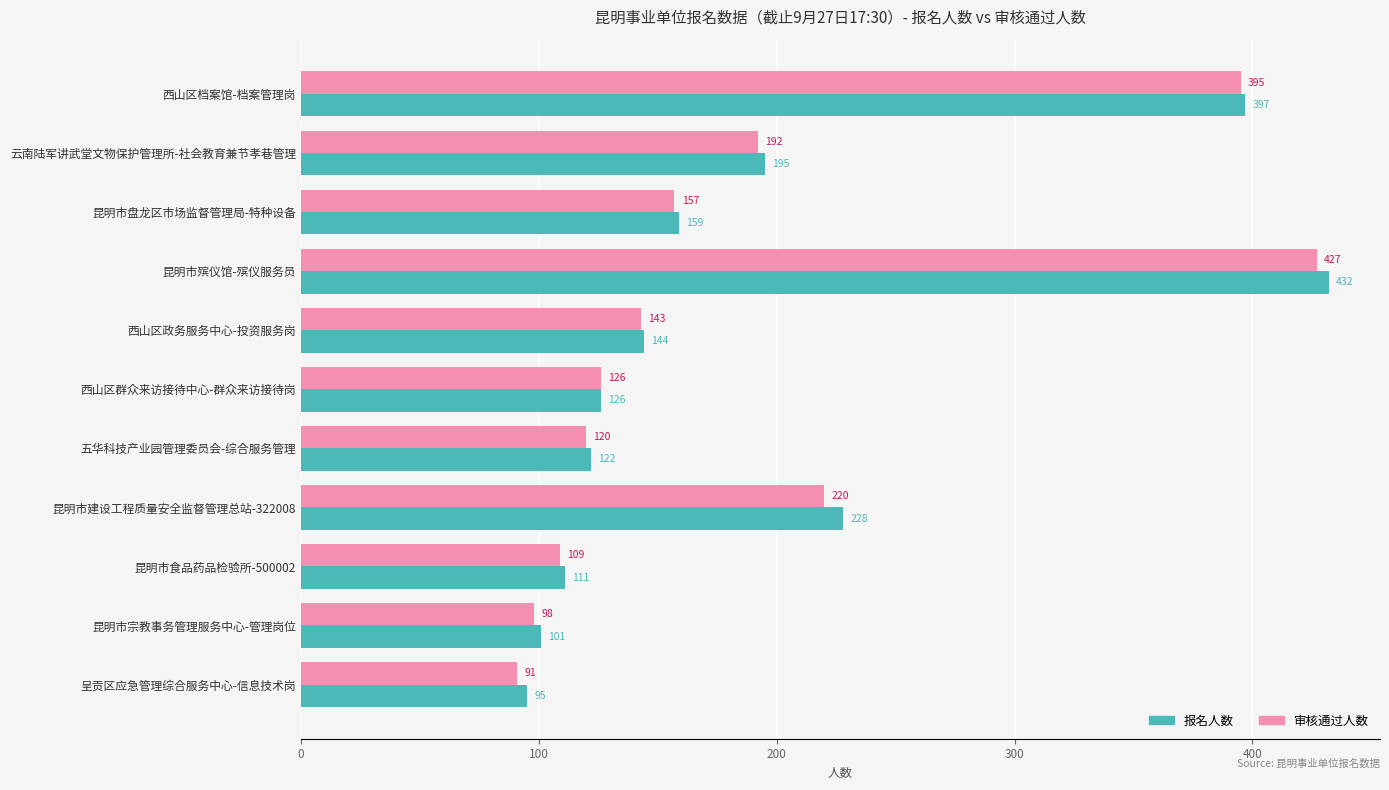

Is the value of 审核通过人数 at 五华科技产业园管理委员会-综合服务管理 greater than the value of 报名人数 at 昆明市宗教事务管理服务中心-管理岗位?

Yes